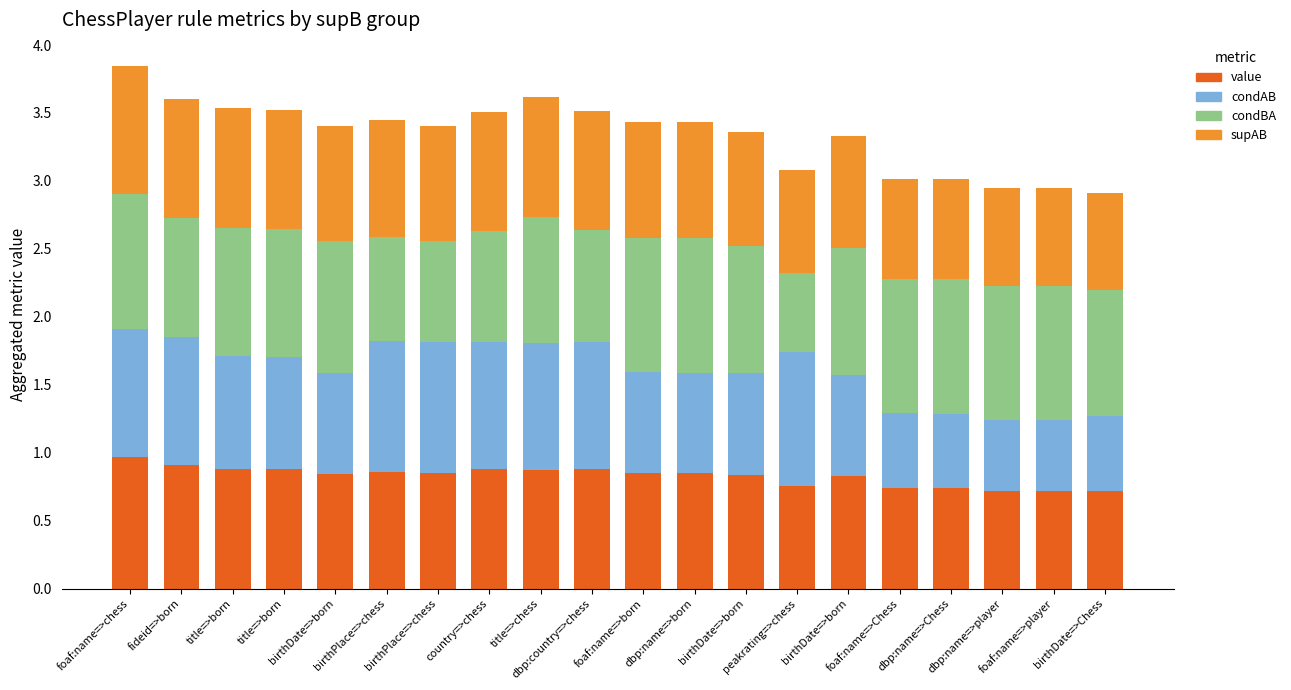

What are all the series names shown in the legend?

value, condAB, condBA, supAB